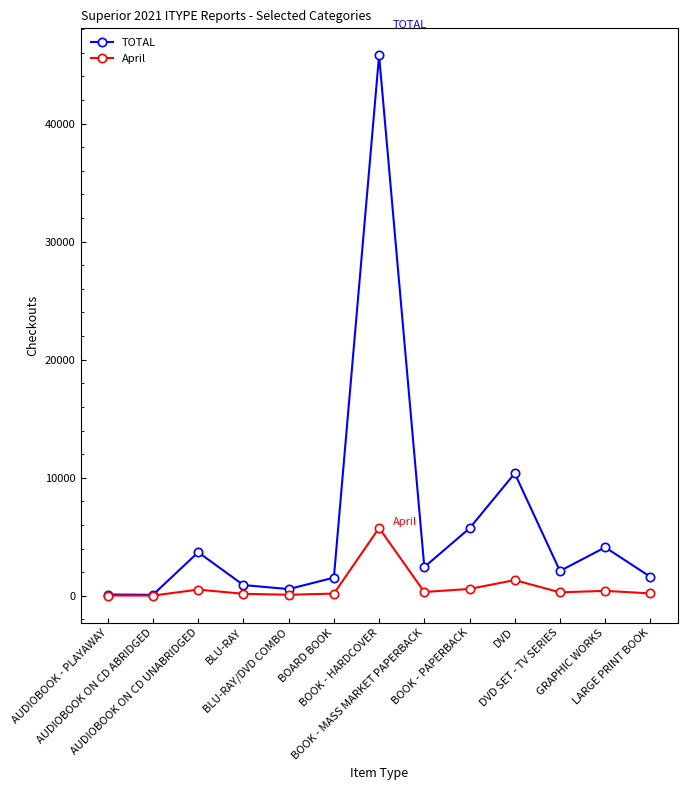

Rank the series by their maximum value, from lowest to highest.

April, TOTAL